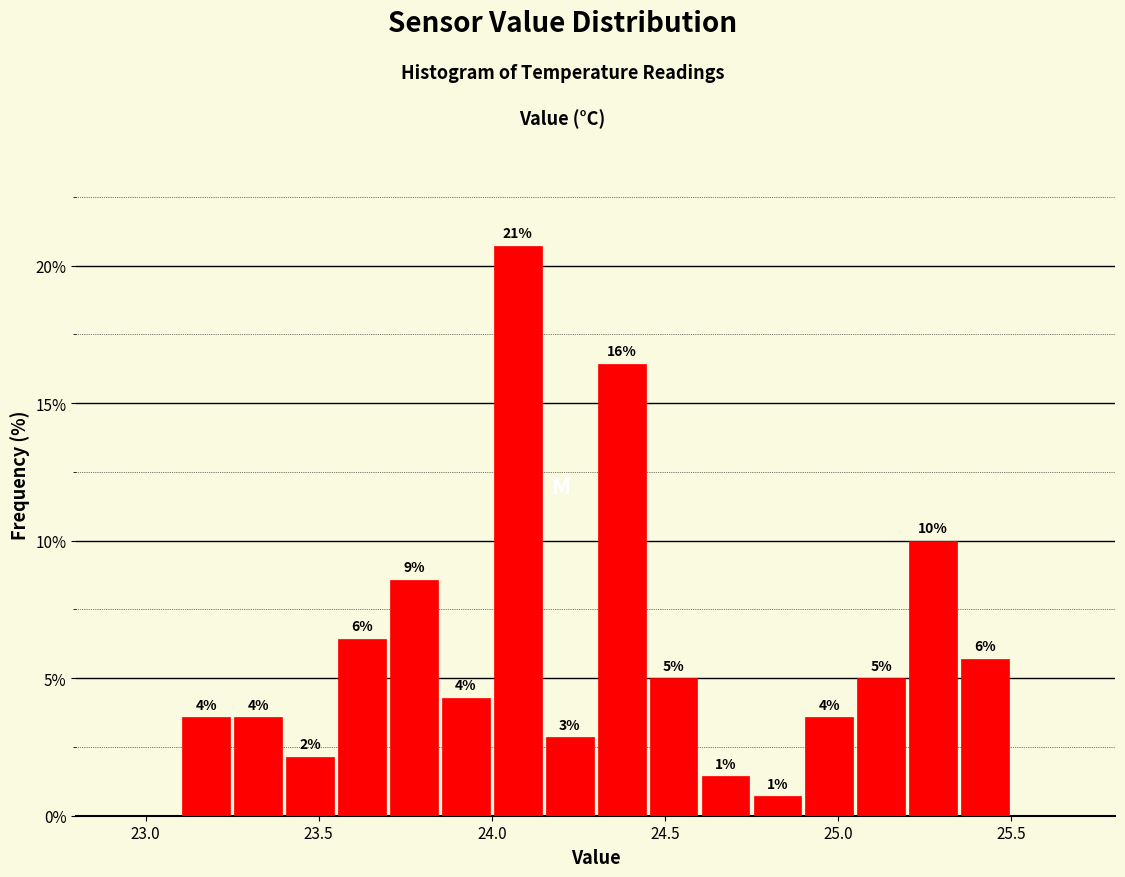

Read against the x-axis, roughly where is the centre of the tallest bar?

24.10